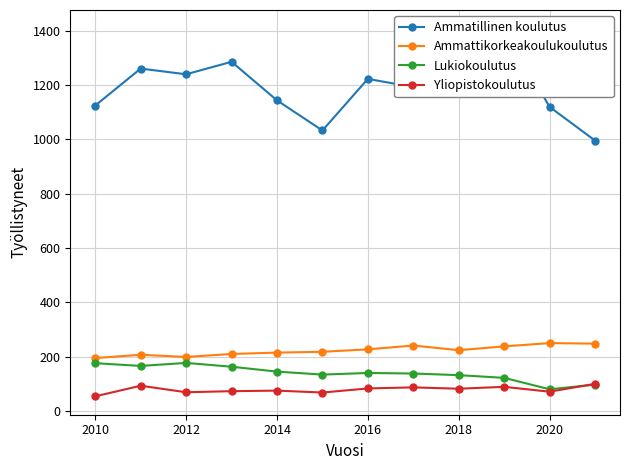

How many lines are shown in the chart?

4